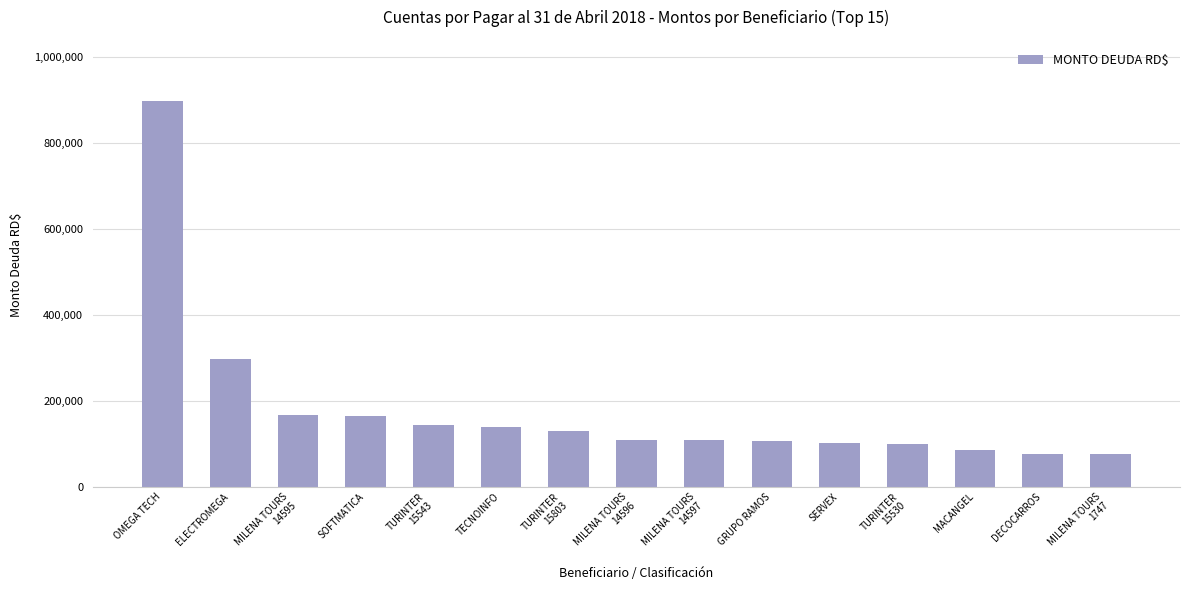

What is the difference between the values at DECOCARROS and SERVEX?

25378.0